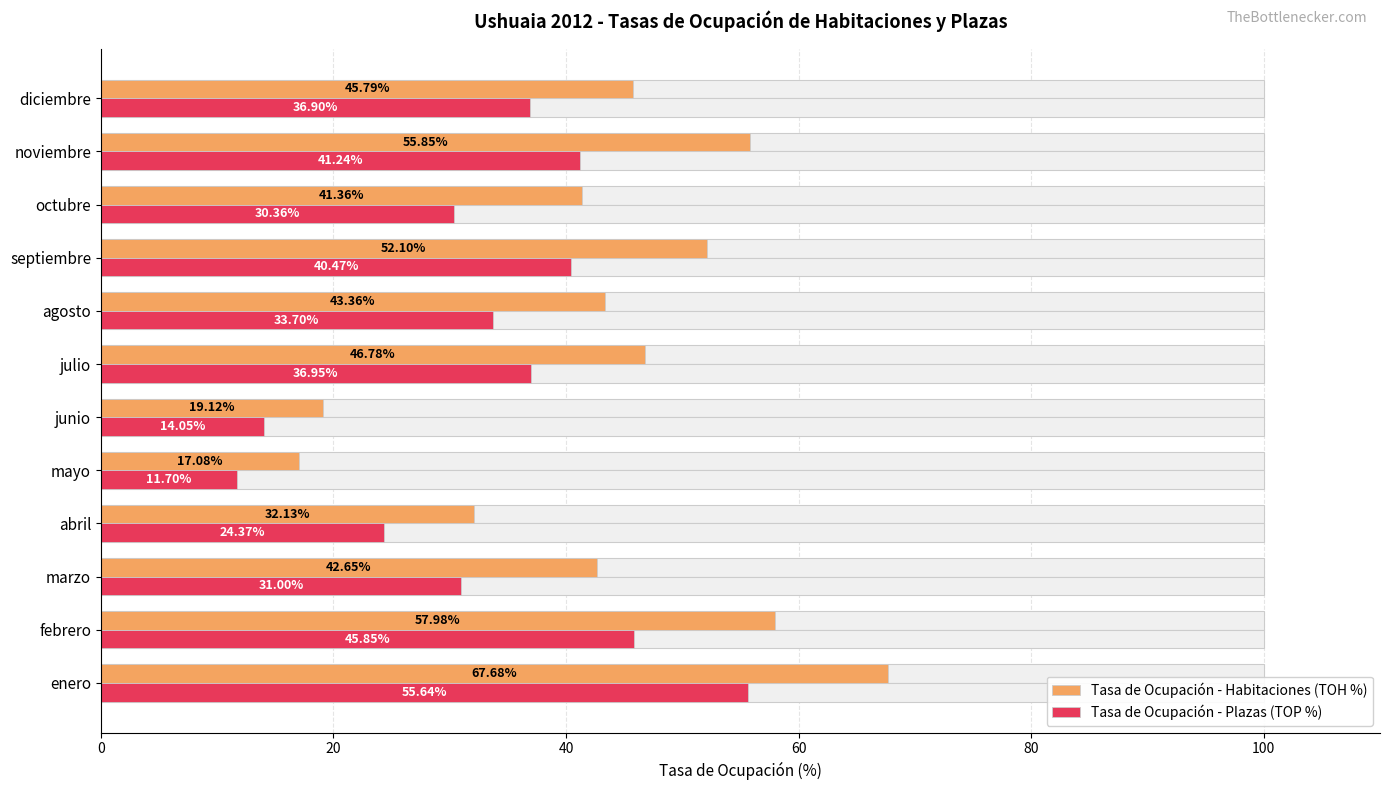

What is the total value across all series at 7?

77.1